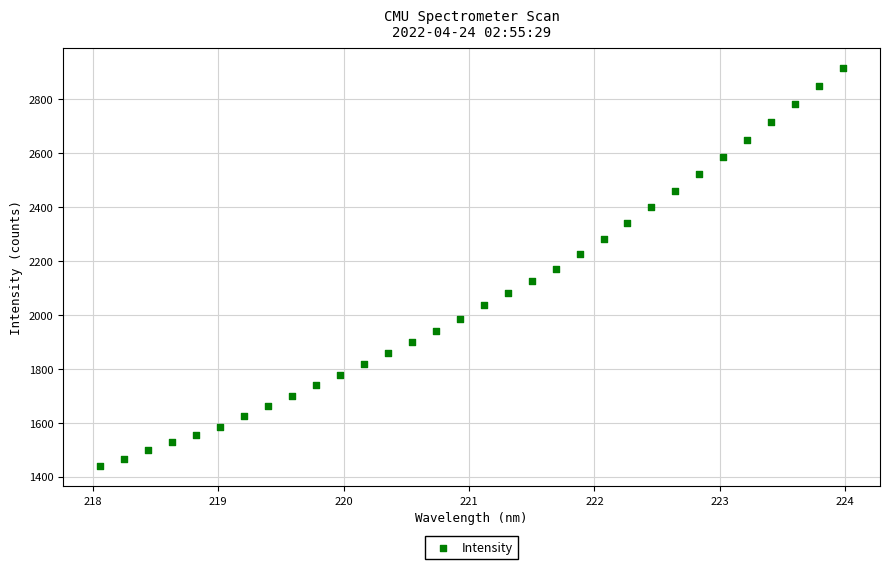

What is the range of X values (max minus min)?

5.9